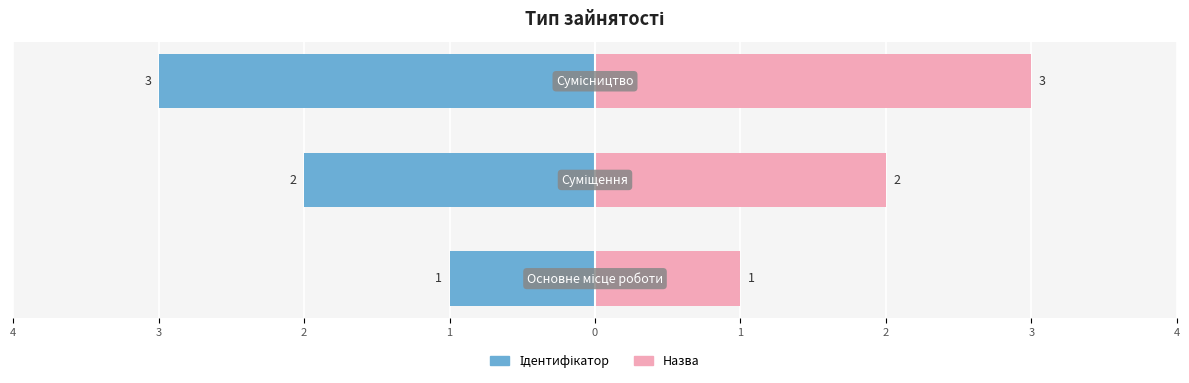

Are the bars horizontal?

Yes